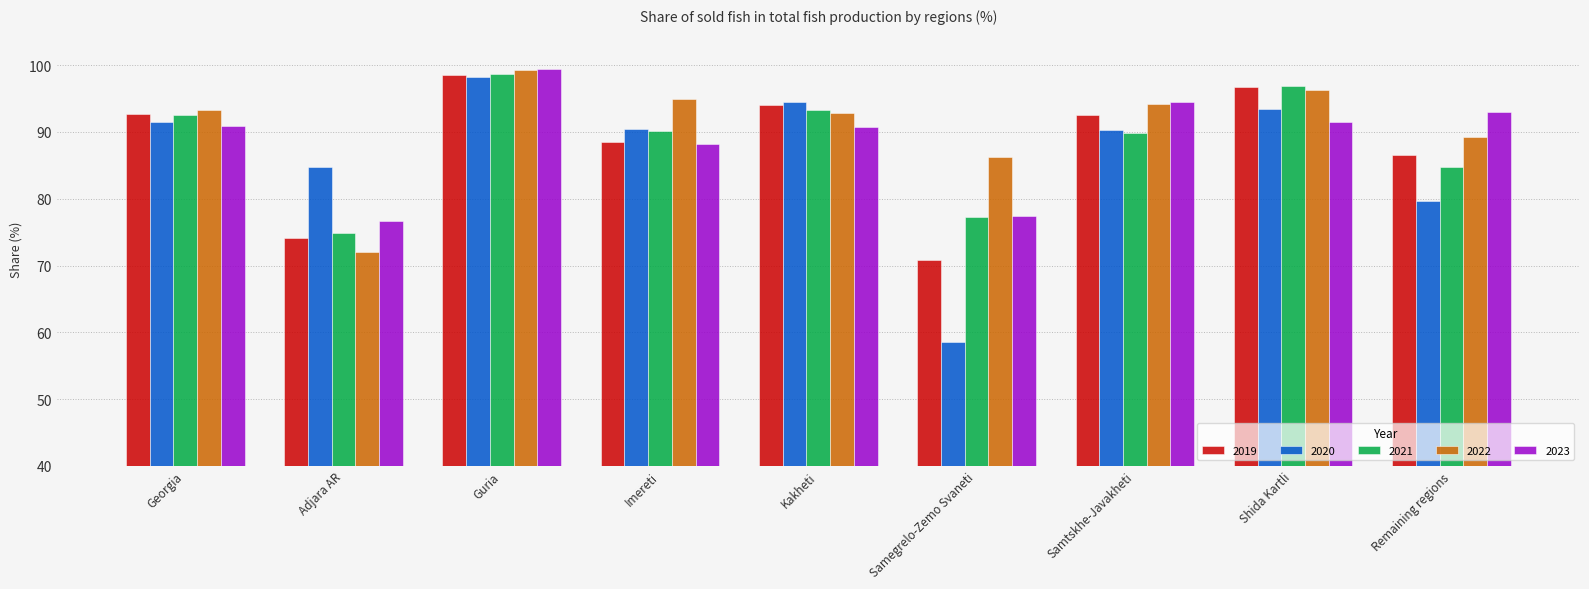

Are the bars horizontal?

No